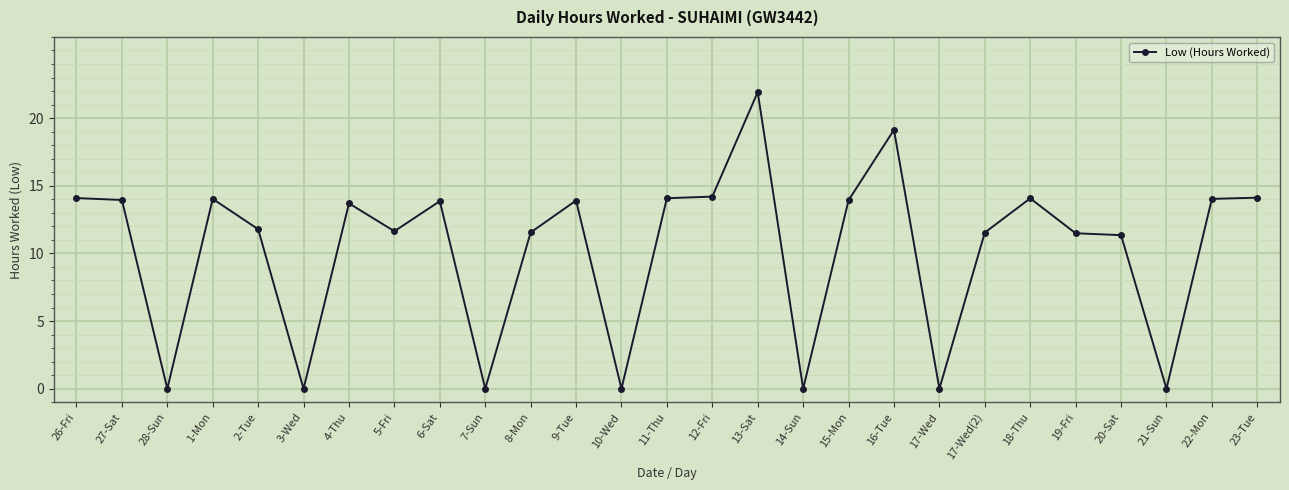

What is the label of the 25th point from the left?

21-Sun